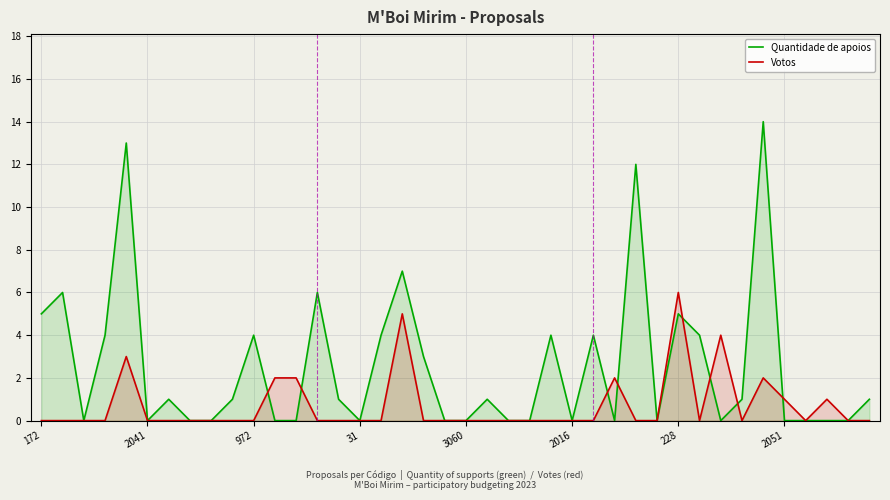

What is the maximum value for Quantidade de apoios?

14